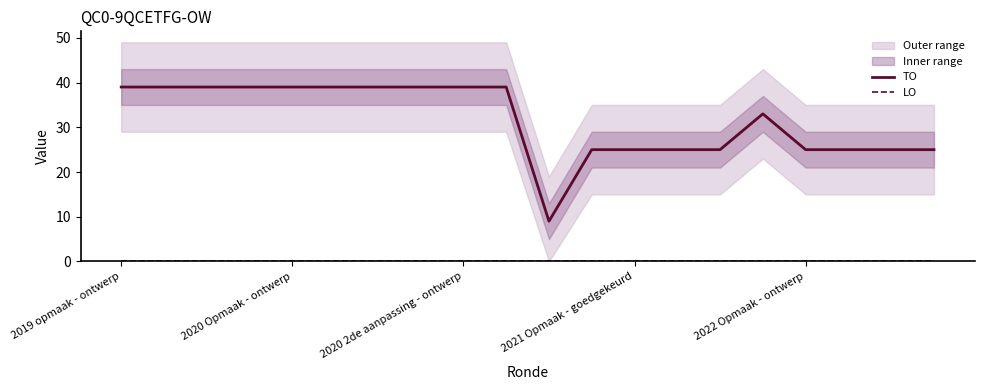

At which label does LO reach its minimum?

2019 opmaak - ontwerp